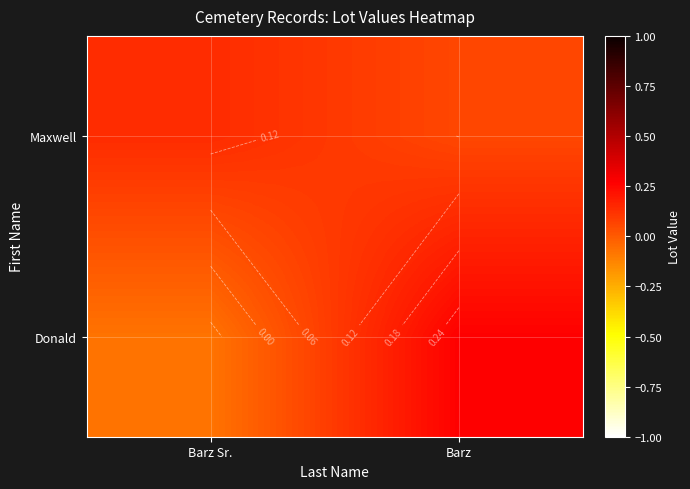

List the labels in order of Donald value, smallest first.

Barz Sr., Barz